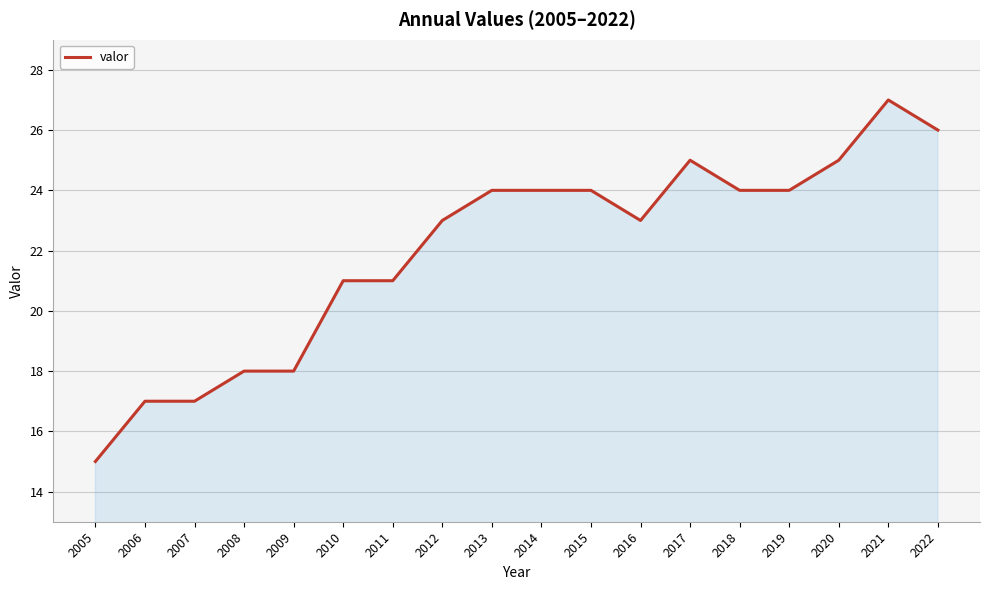

How many lines are shown in the chart?

1